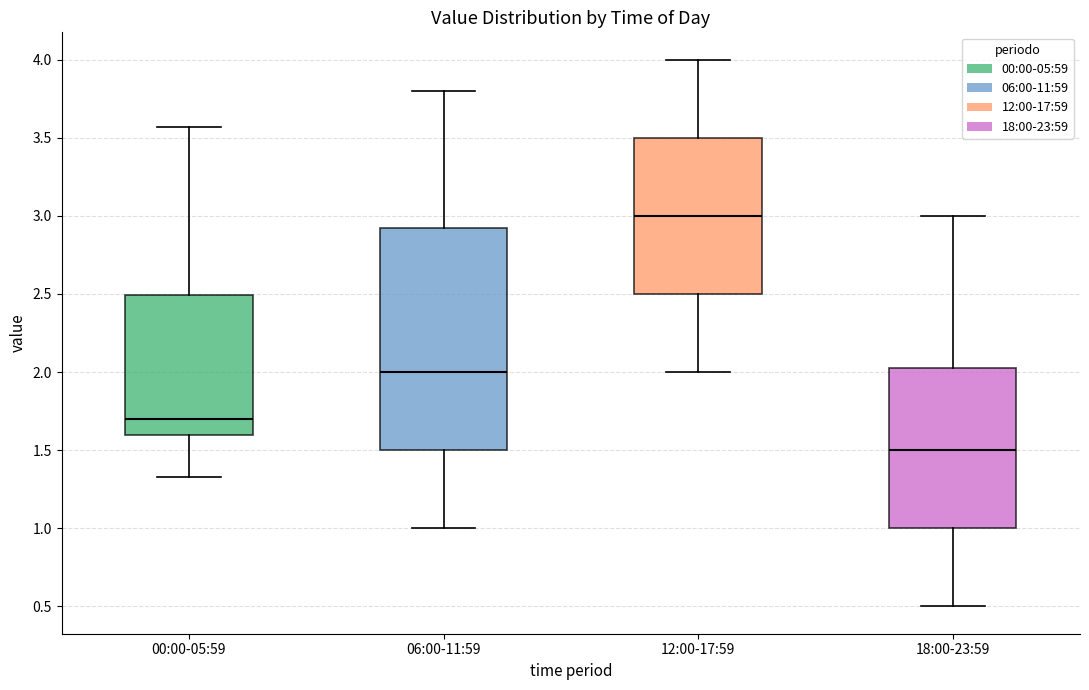

Which box has the highest median line?

12:00-17:59